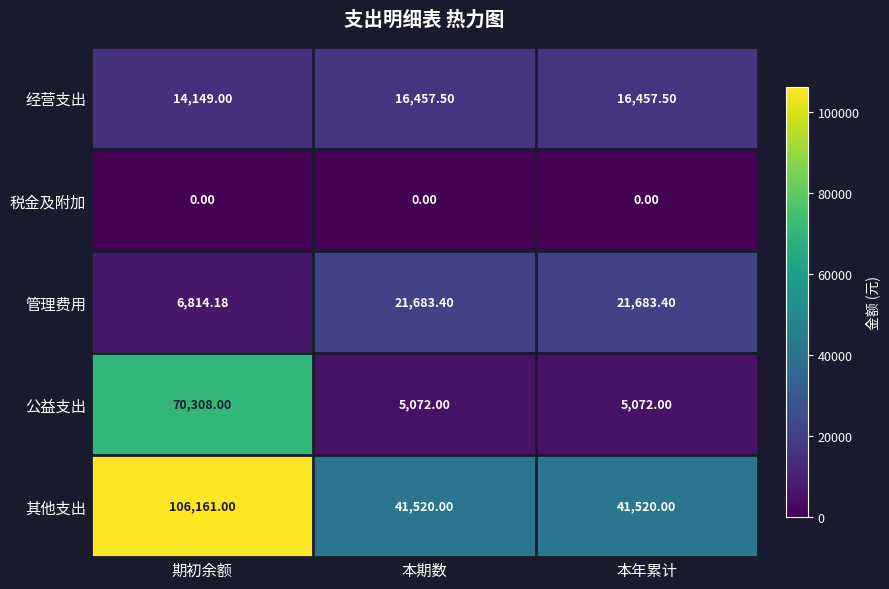

Which category has the highest value across all series?

期初余额